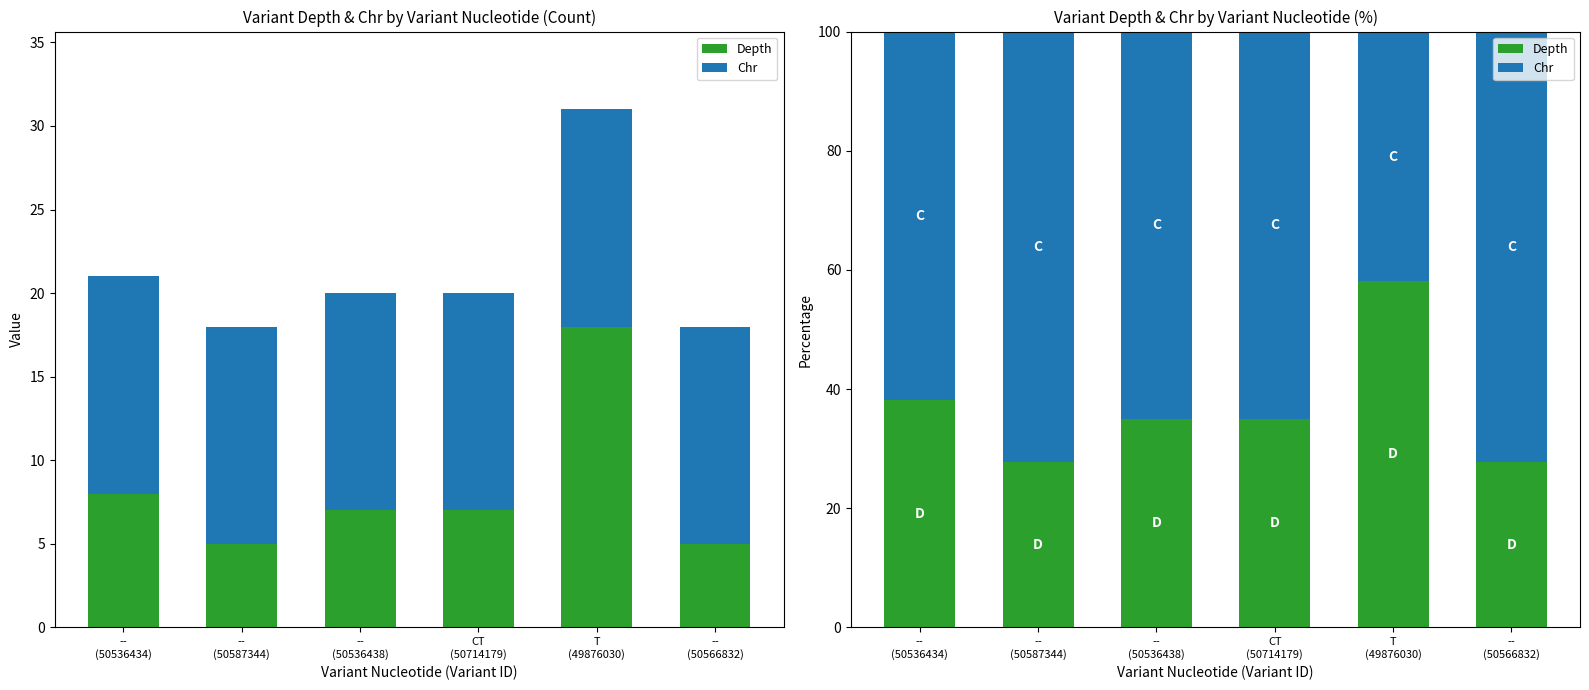

What is the value of the Chr bar at the 6th from the left?

72.2